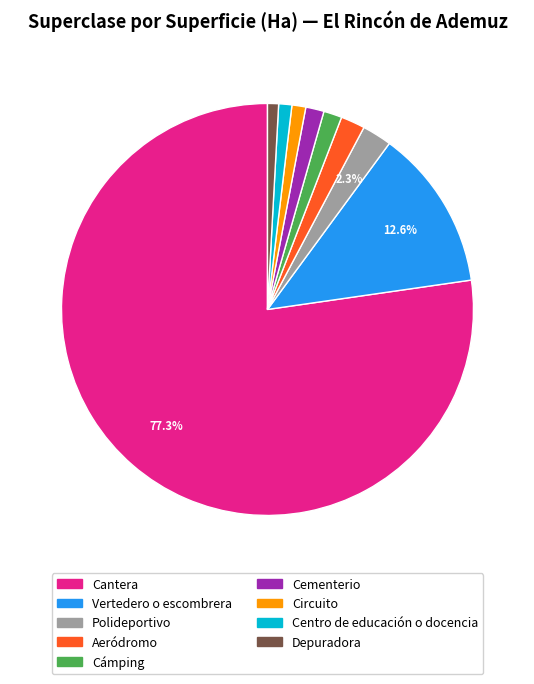

Count the number of slices in the pie.

9